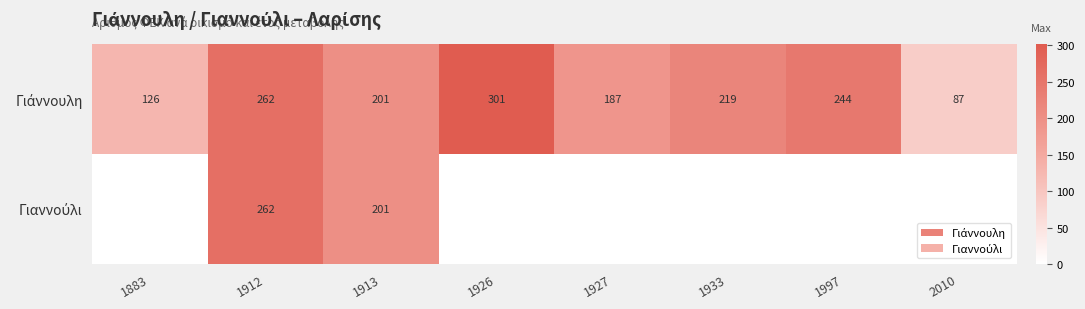

What is the greatest value displayed?

301